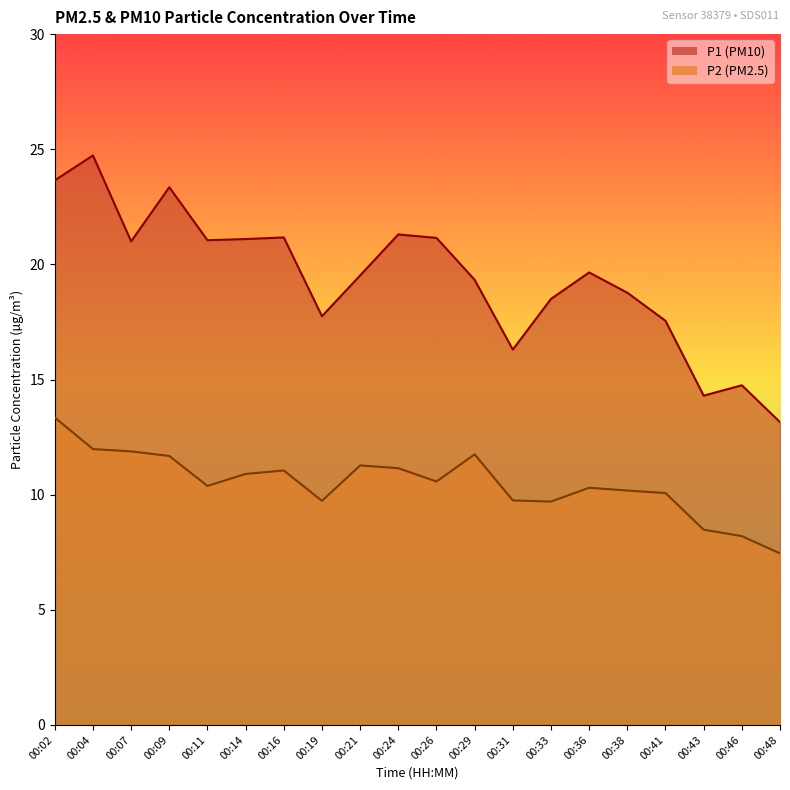

What is the value of the P1 point at the 7th from the left?

21.2